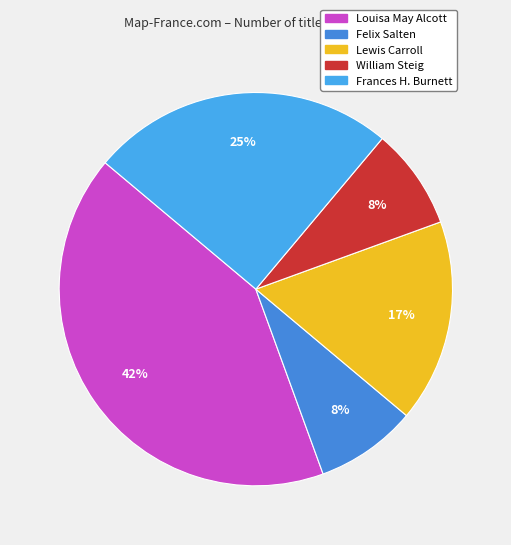

How many segments does this pie chart have?

5